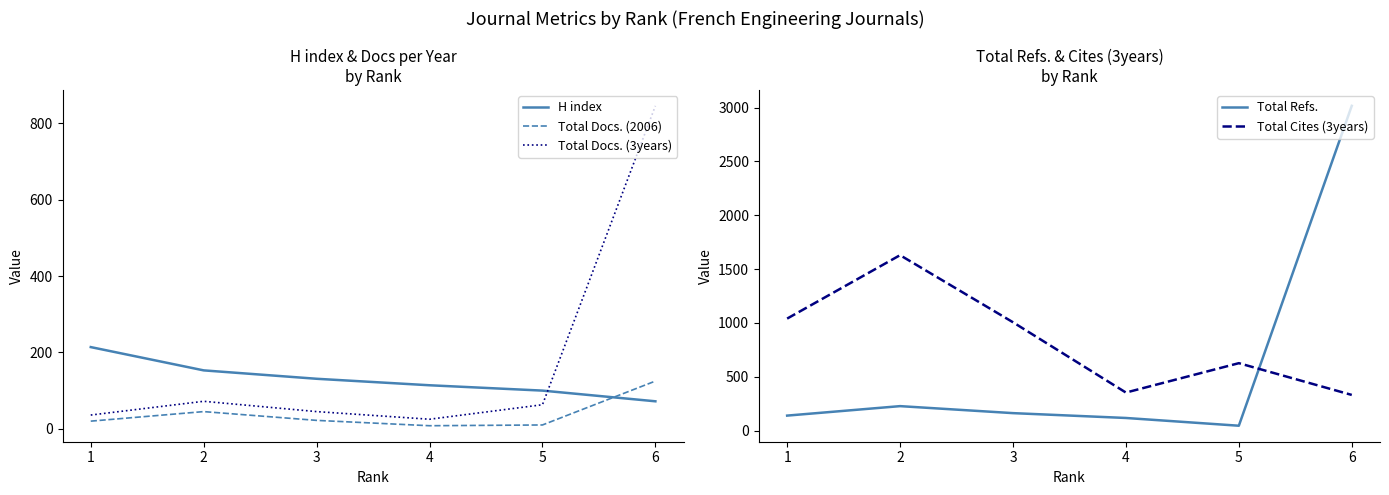

What is the minimum value for Total Docs. (2006)?

8